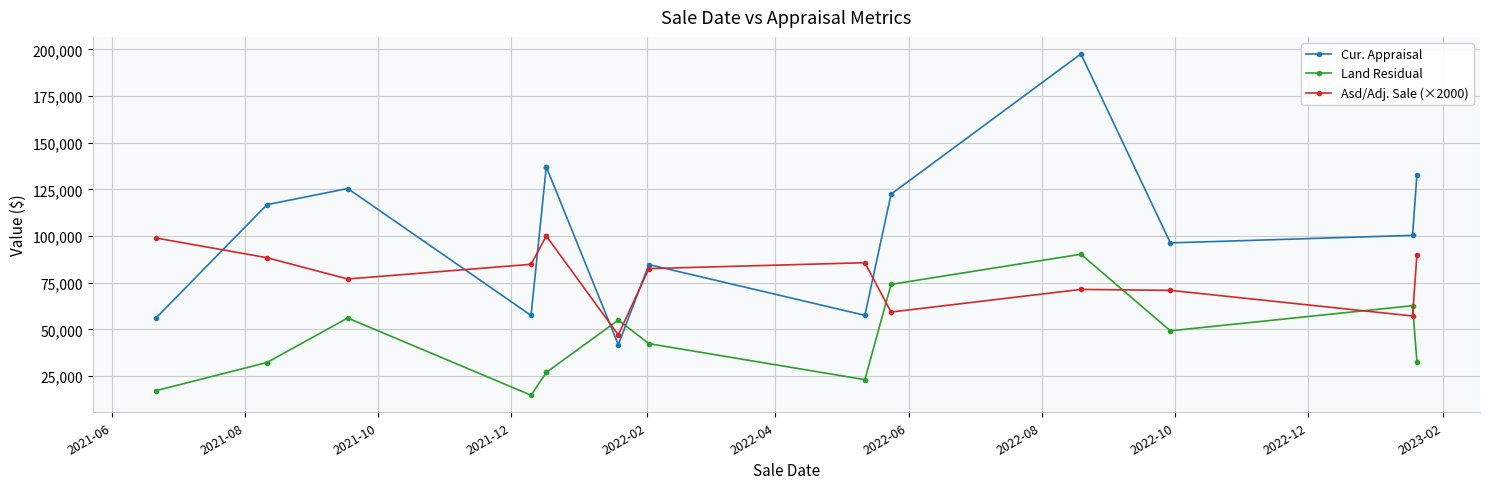

True or false: Asd/Adj. Sale (×2000) and Cur. Appraisal intersect in this chart.

True